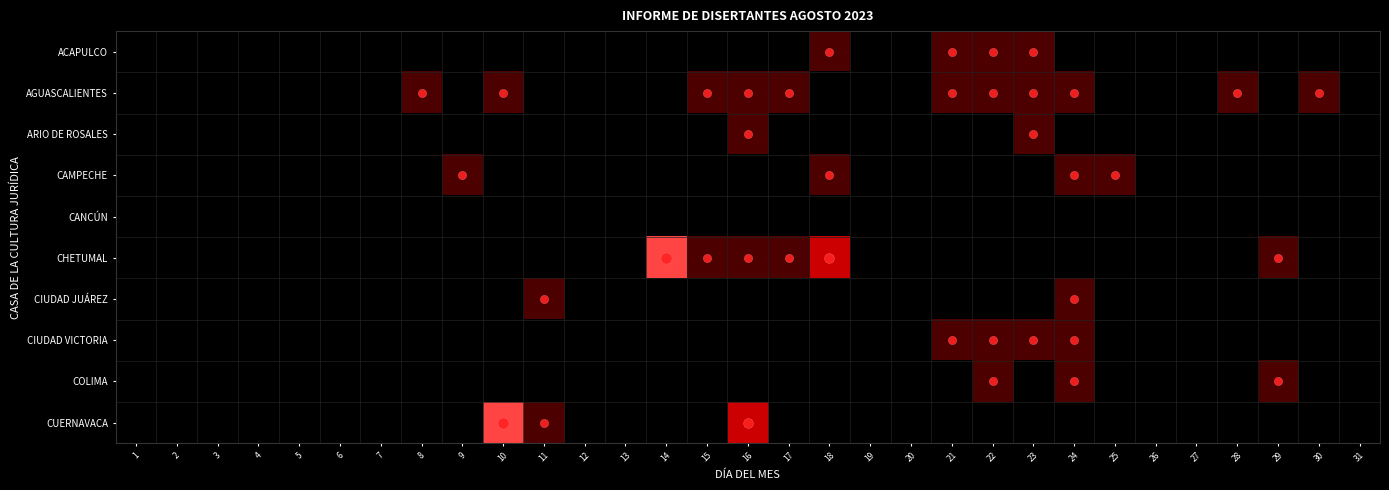

At how many categories does at least one series exceed 0?

17